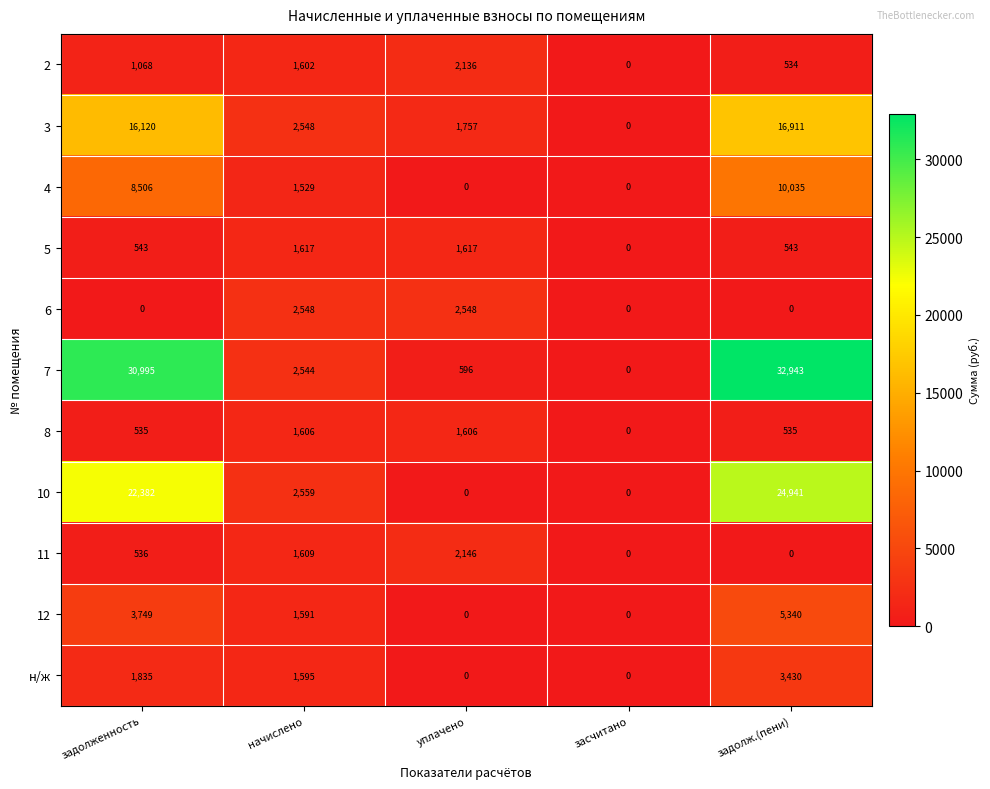

At which label does н/ж first exceed 1595?

задолженность